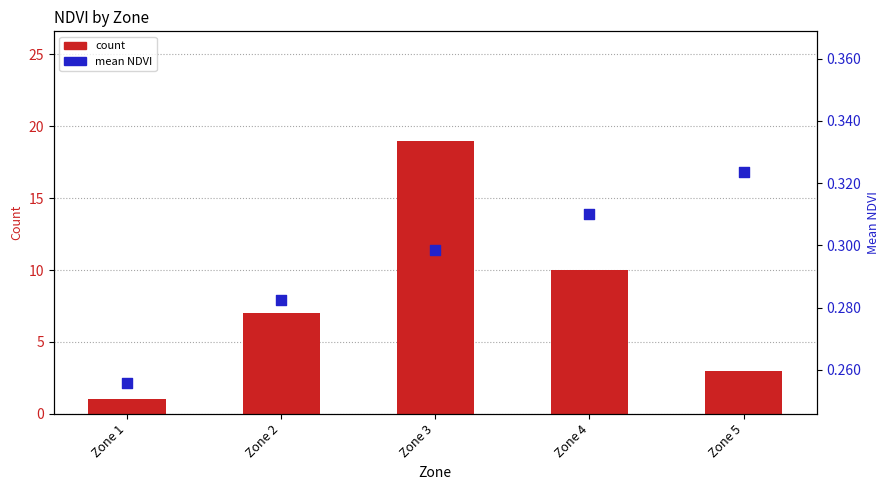

Which series contains the highest Y value?

count